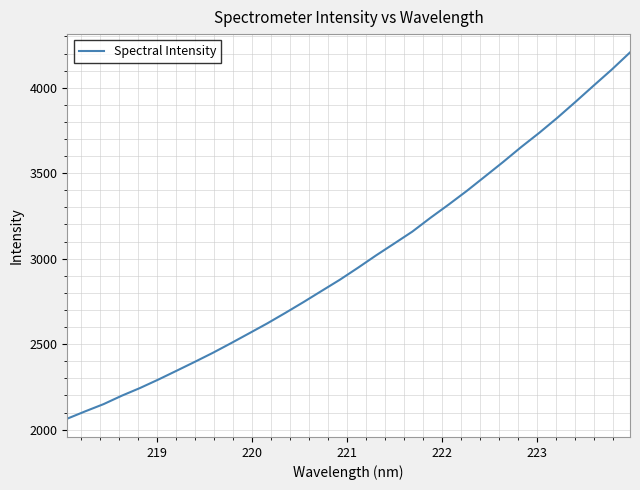

What is the minimum value shown in the chart?

2064.2